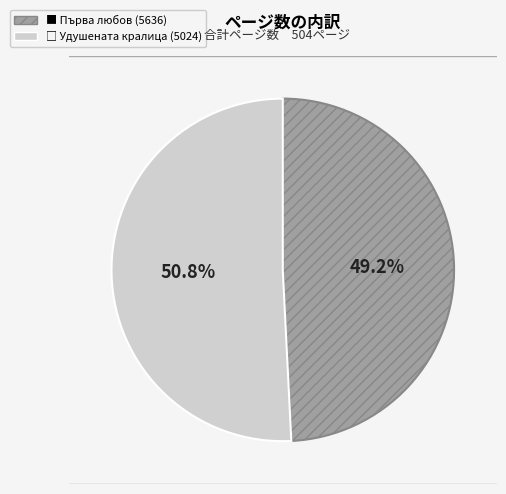

Is there any slice that represents more than half of the pie?

Yes